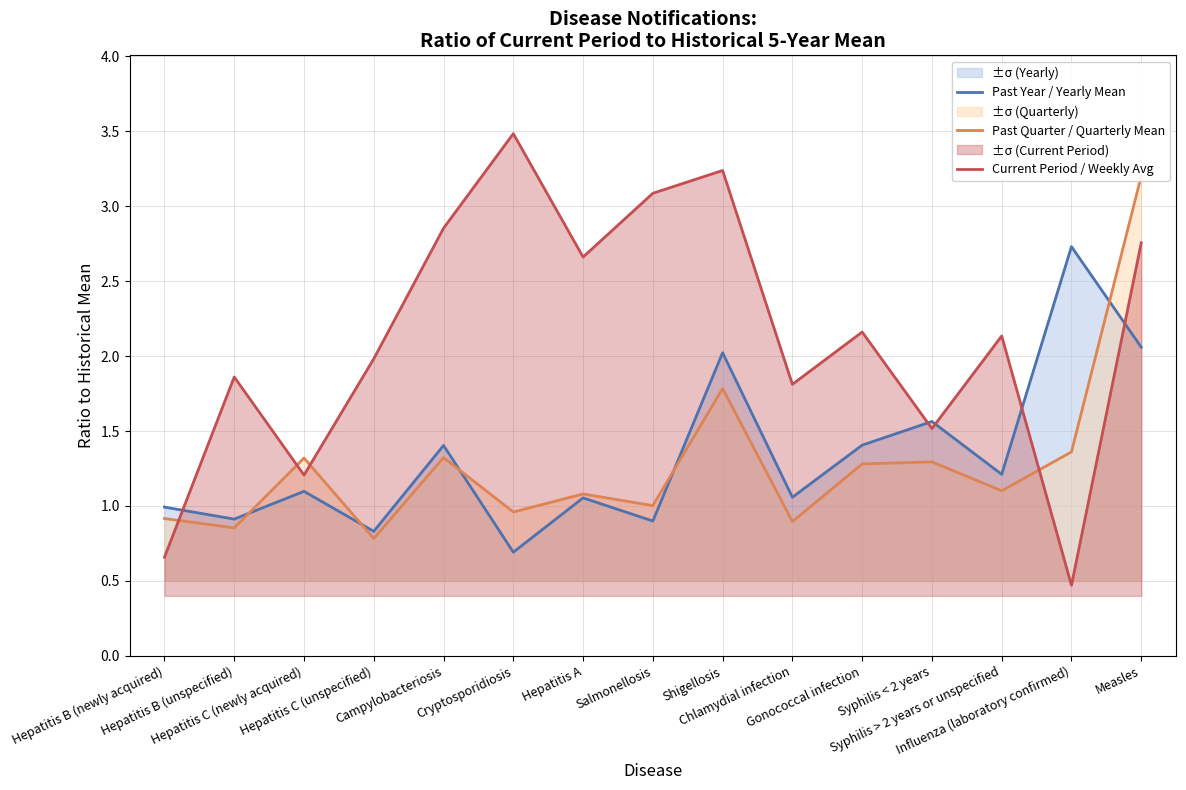

True or false: Past Year / Yearly Mean and Current Period / Weekly Avg intersect in this chart.

True